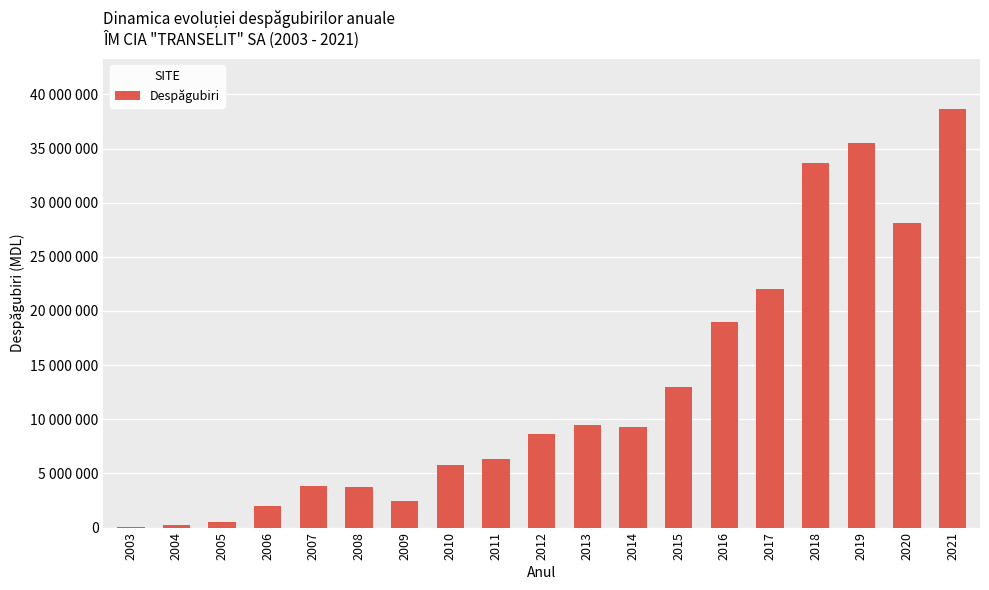

Reading left to right, what are all the values shown in this chart?

14215	263331	532151	2003133	3831280	3734298	2427693	5770125	6340394	8608214	9463650	9316538	13015921	18992788	22028666	33629188	35534374	28163703	38649607